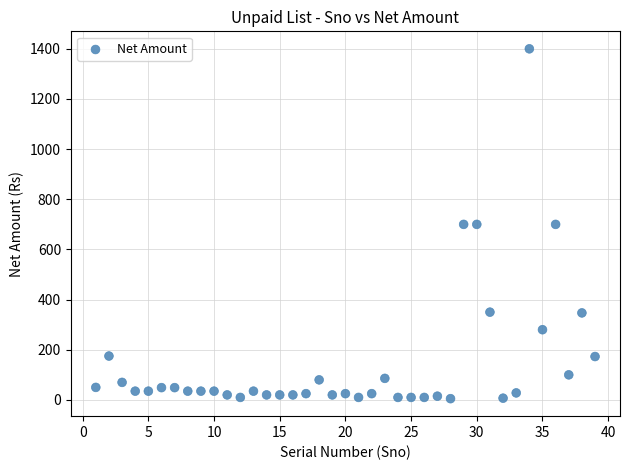

What is the range of X values (max minus min)?

38